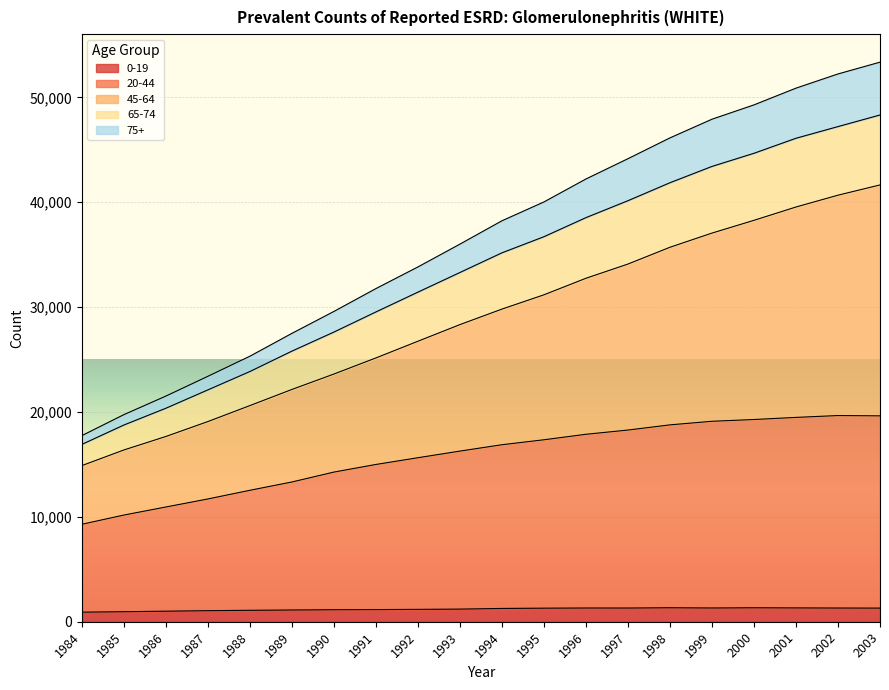

True or false: 20-44 and 75+ cross at least once.

False